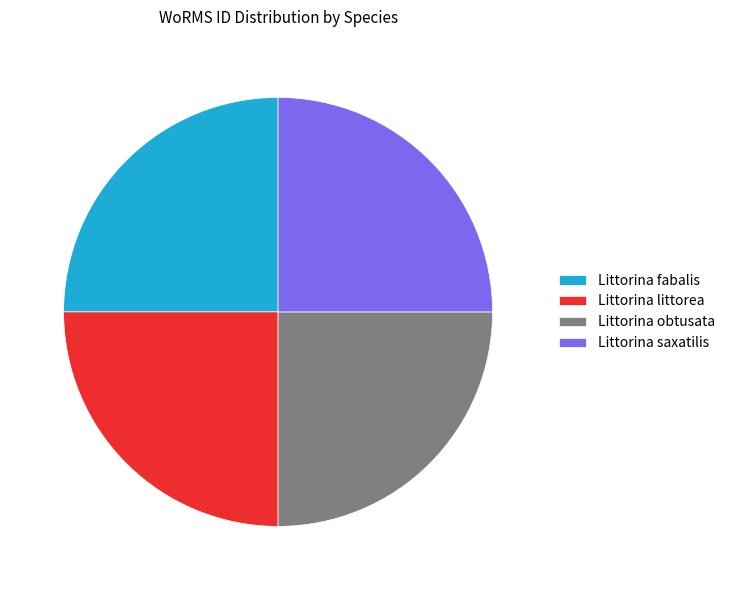

Approximately how many times larger is the value at Littorina littorea compared to Littorina saxatilis?

1.0